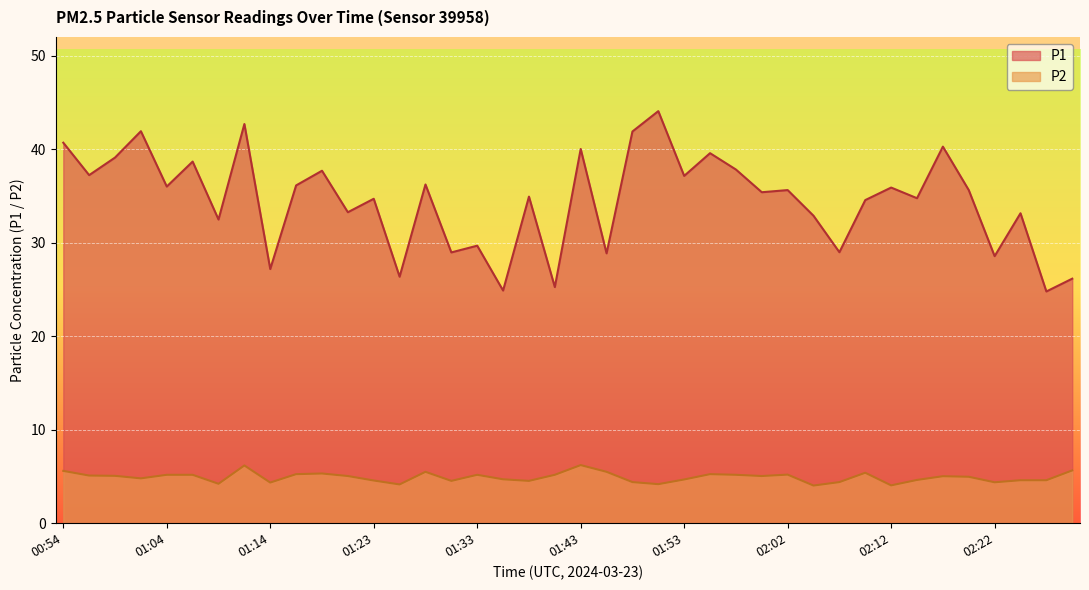

What is the total value across all series at 01:16?

41.4